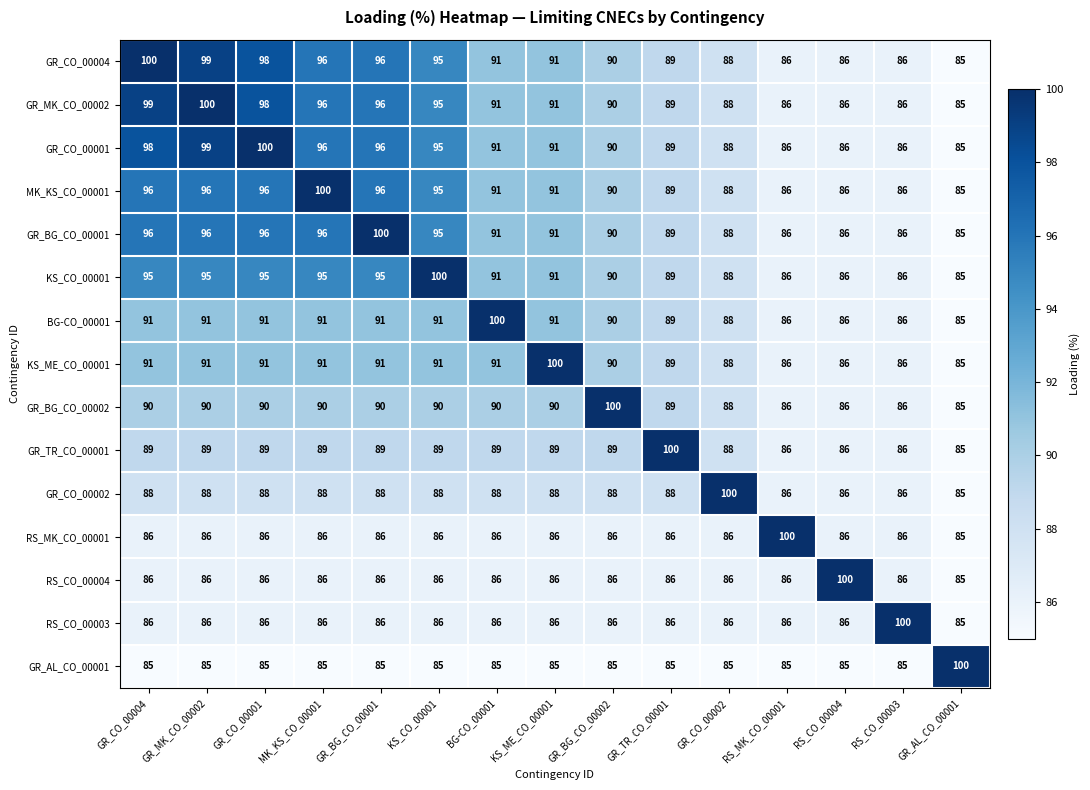

What is the greatest value displayed?

100